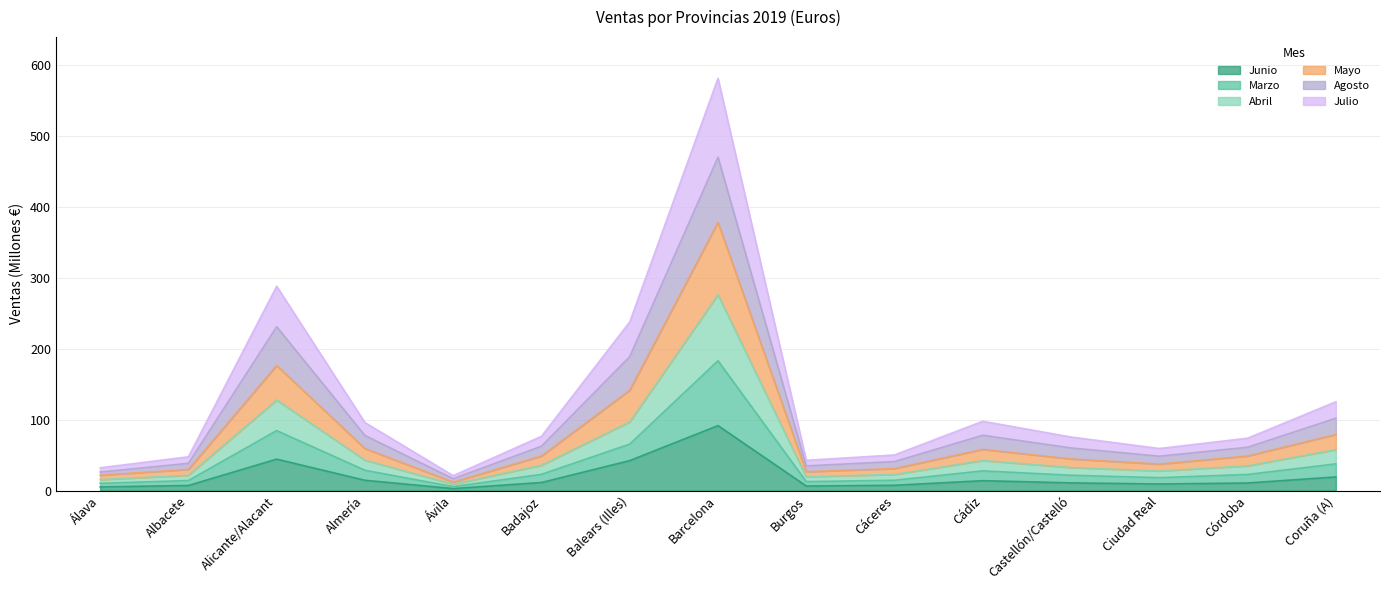

What is the difference between the highest and lowest values at Ciudad Real?

50.1